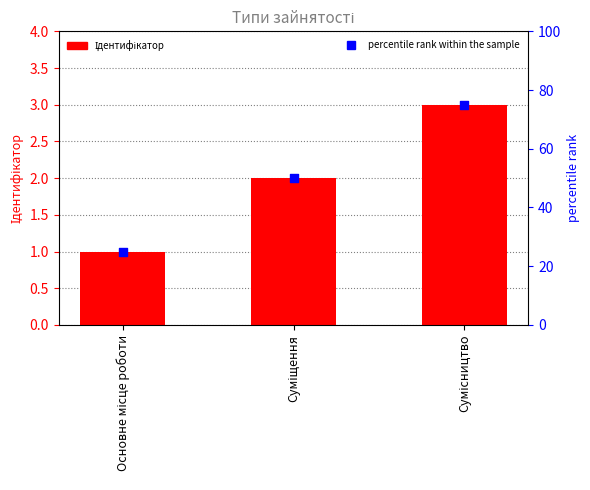

At which category is the sum across all series the highest?

Сумісництво